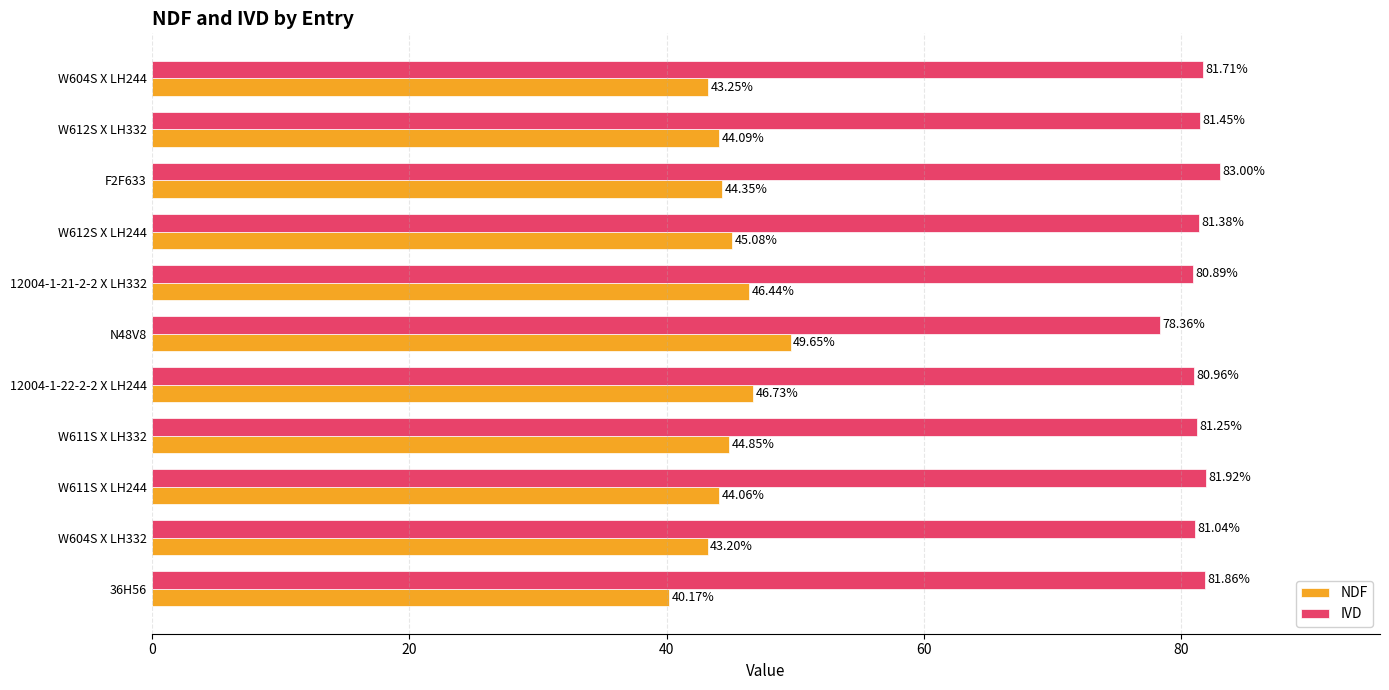

Rank the series by their maximum value, from lowest to highest.

NDF, IVD